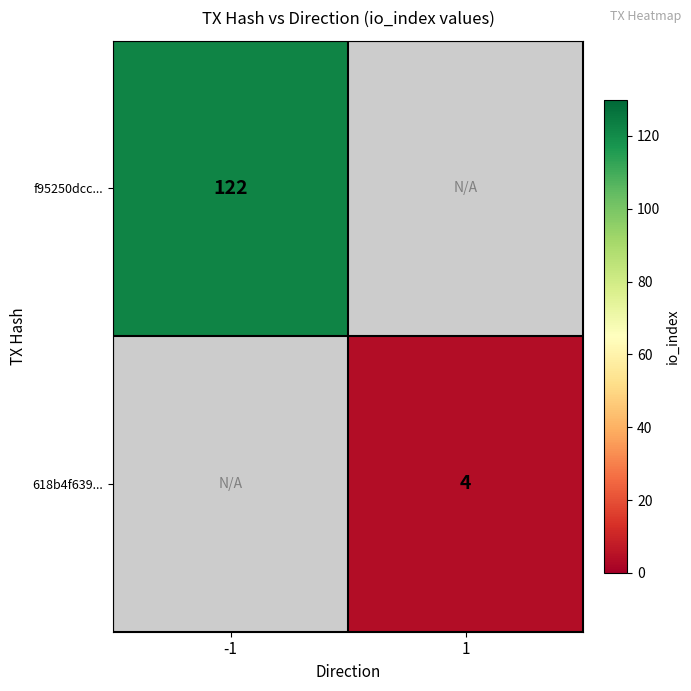

Is it true that f95250dcc... equals 65.9 at -1?

False